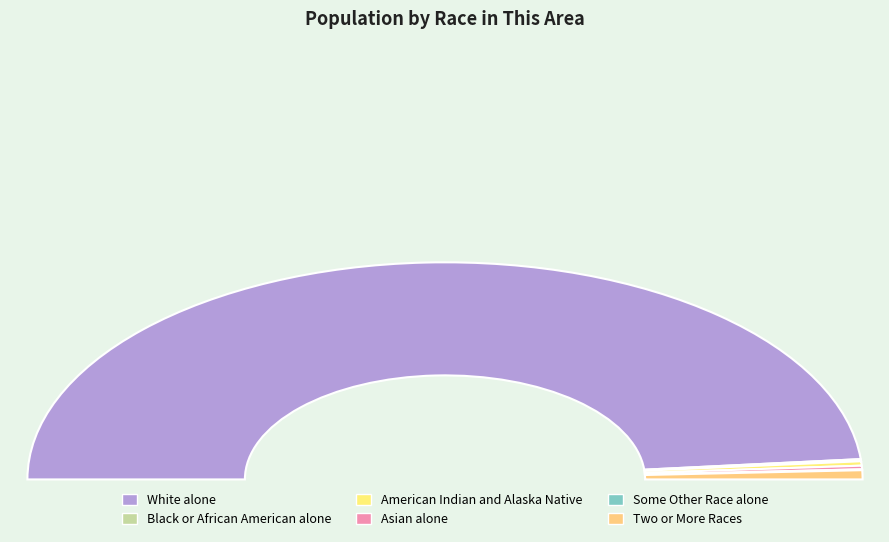

How many slices are in this pie chart?

6